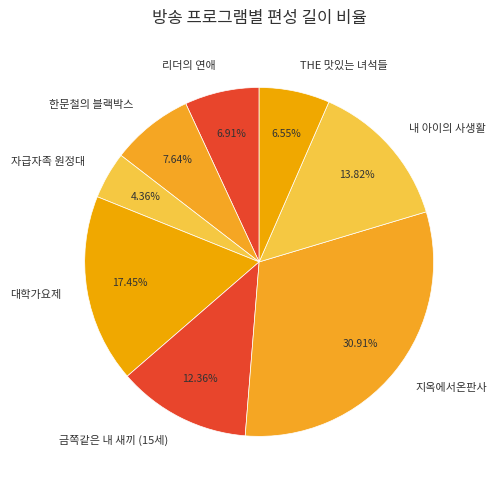

What is the largest slice in the pie chart?

지옥에서온판사